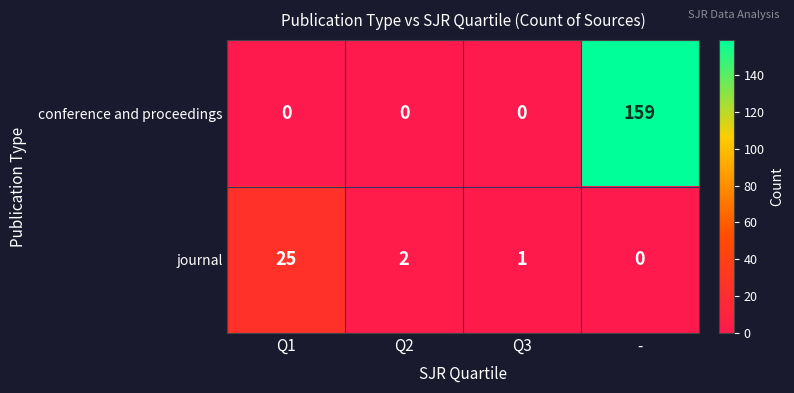

What is the total value across all series at Q3?

1